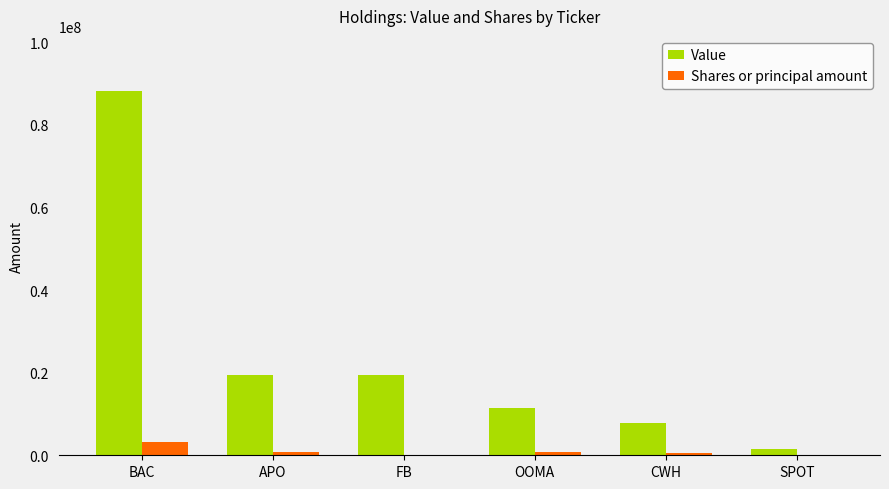

What is the sum of all Shares or principal amount values?

5452117